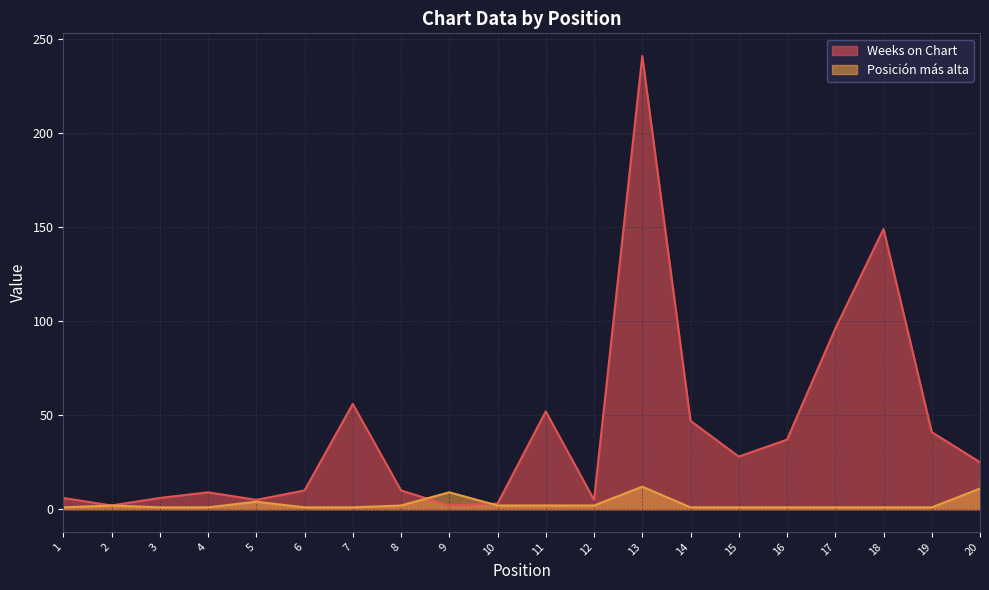

What is the total value across all series at 14?

48